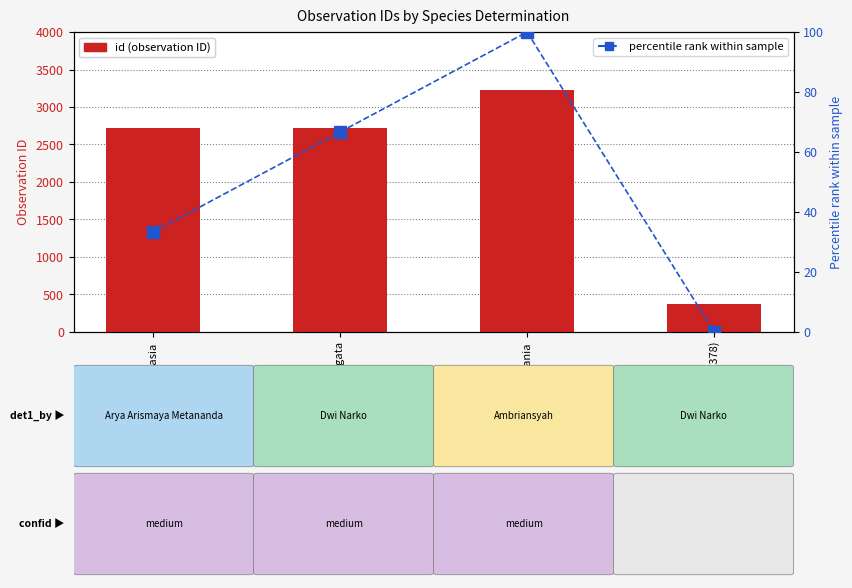

List the labels in order of id (observation ID) value, smallest first.

Ficus variegata (378), Lunasia, Ficus variegata, Rothmania